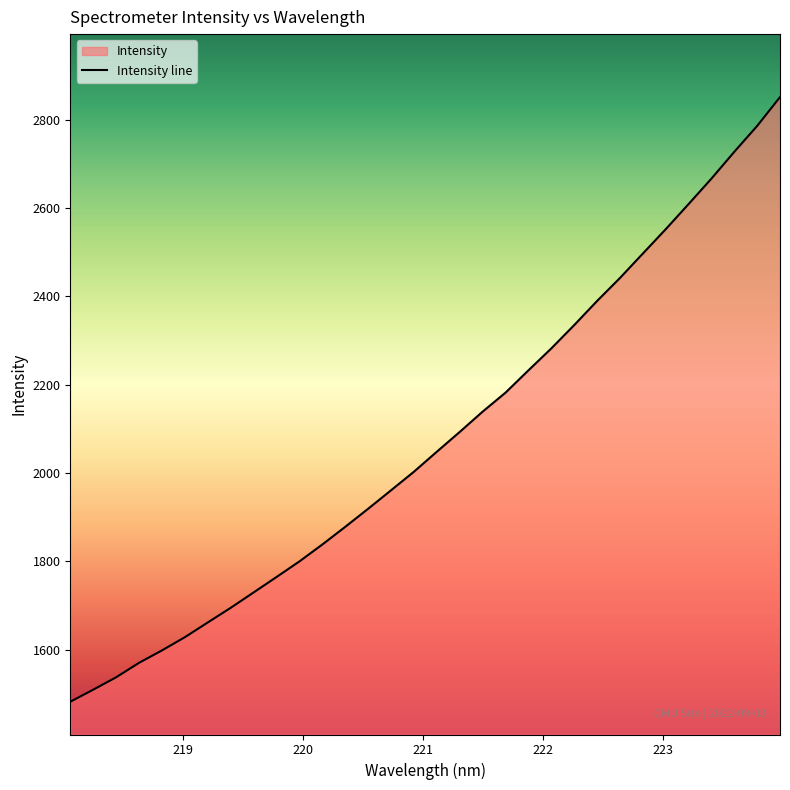

What is the greatest value displayed?

2851.0